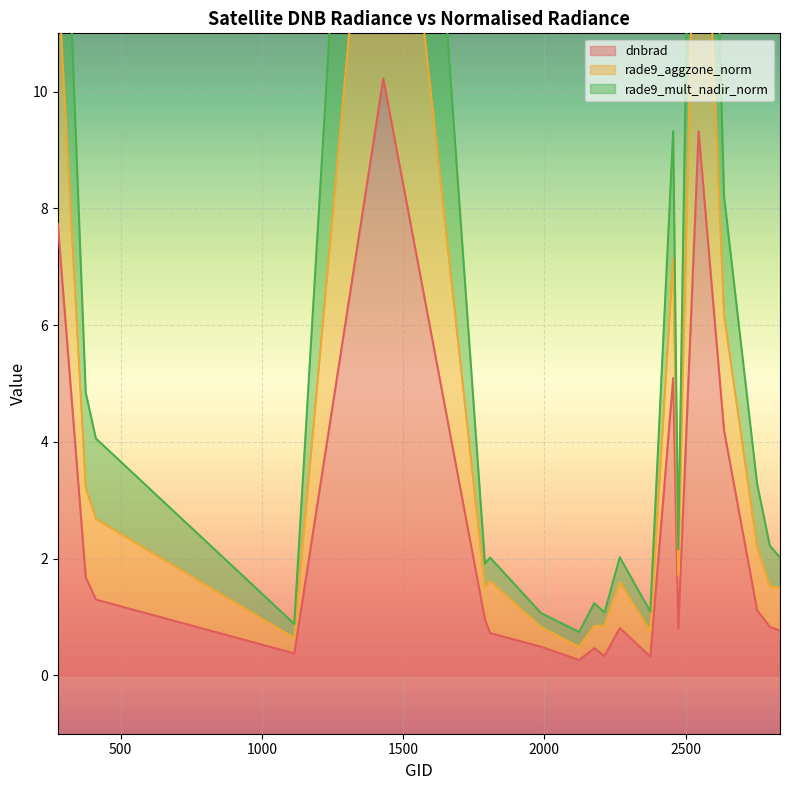

What is the difference between the maximum and minimum values in the dnbrad series?

10.0